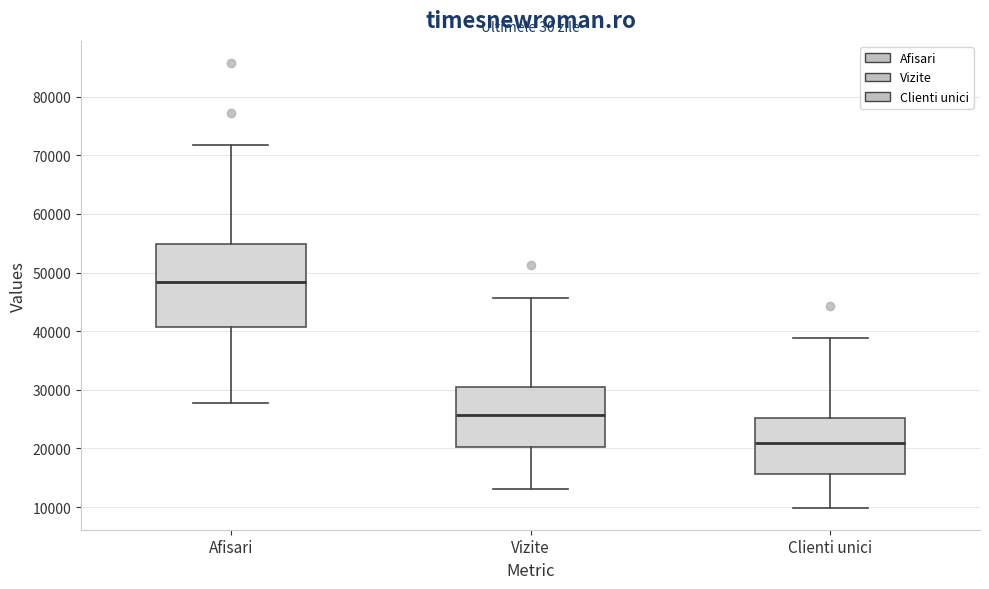

Where does the median line of the box for Clienti unici sit on the y-axis? The values are not printed on the chart, so give them approximately, as read against the axis.

21000